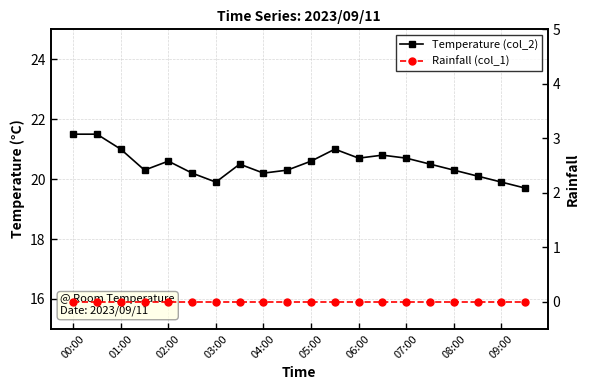

What is the difference between the second highest and minimum values in the Temperature (col_2) series?

1.8